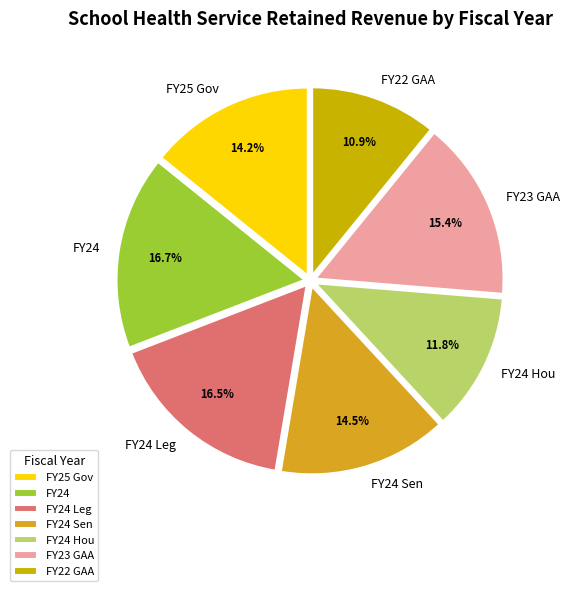

What is the smallest slice in the pie chart?

FY22 GAA